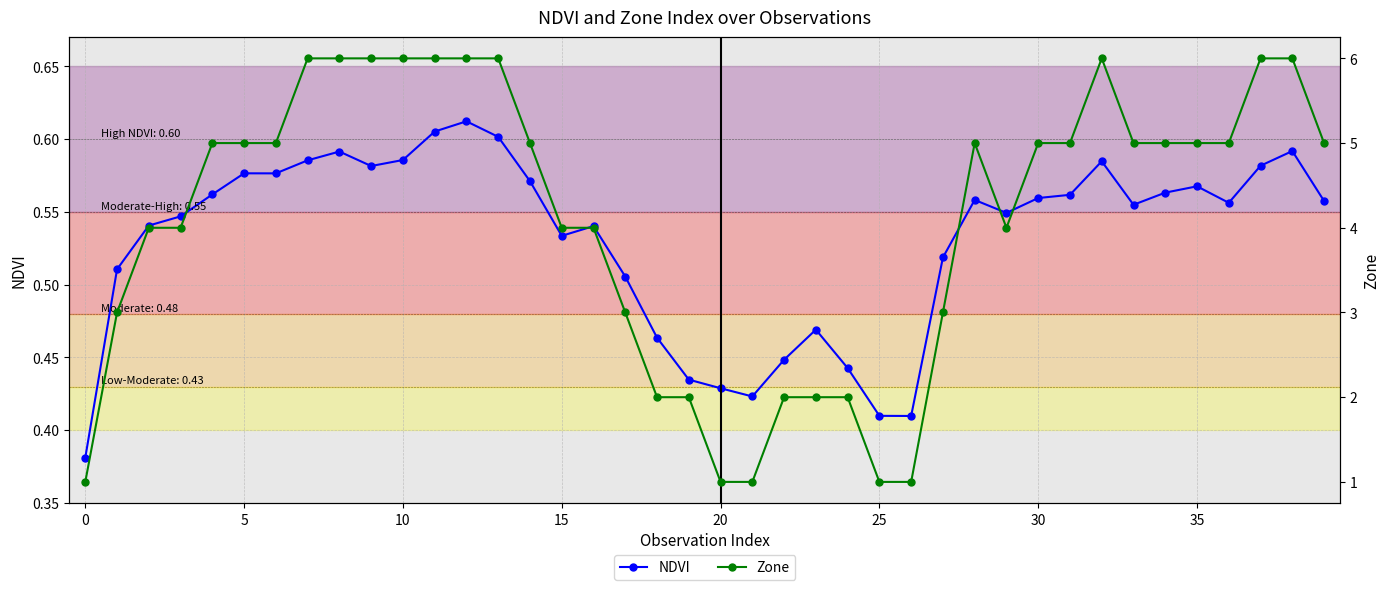

In Zone, how many points are lower than both neighbors (excluding endpoints)?

1